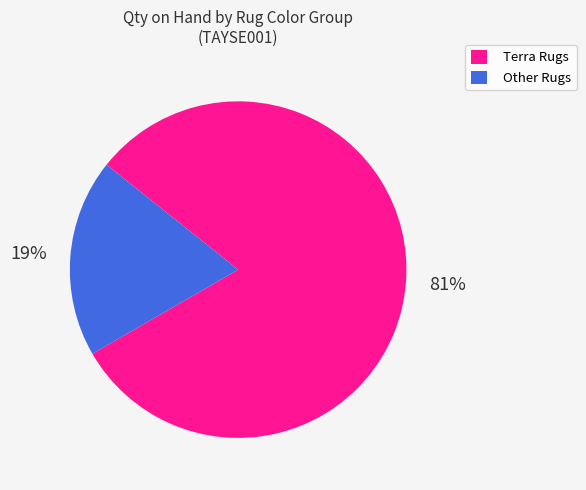

What is the majority slice?

Terra Rugs